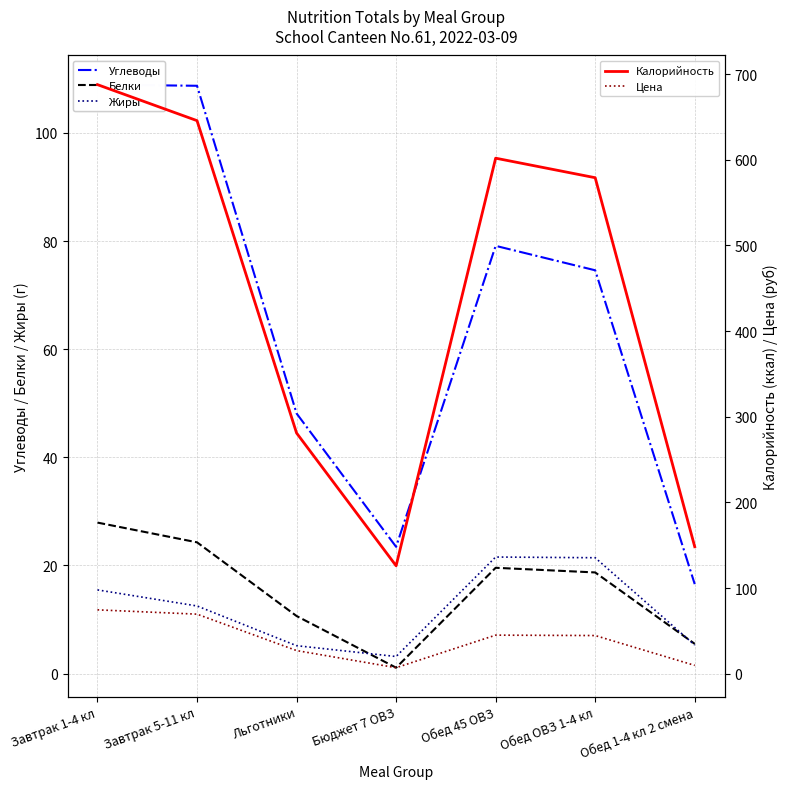

Which category has the lowest value in the Углеводы series?

Обед 1-4 кл 2 смена